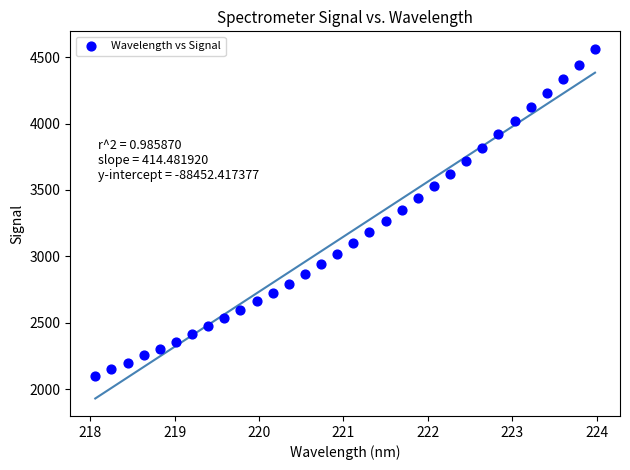

What is the range of X values (max minus min)?

5.9